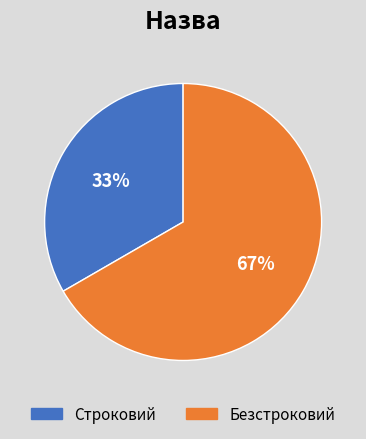

What is the majority slice?

Безстроковий